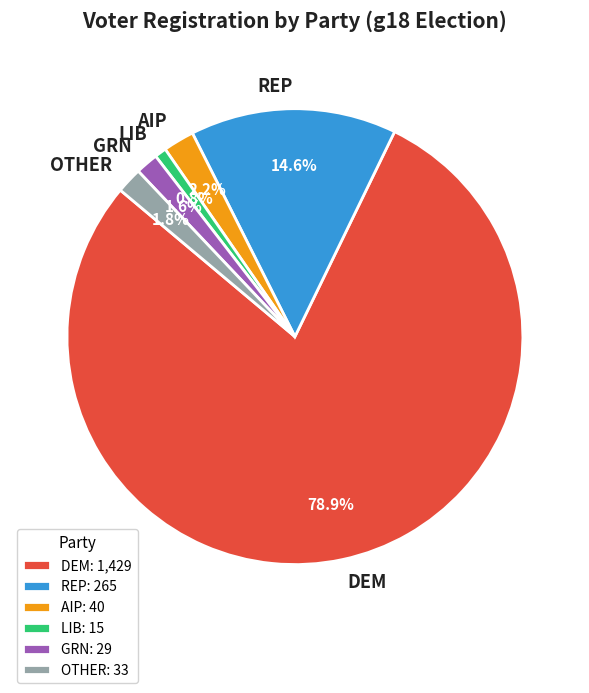

To the nearest percent, what is the difference between the largest and smallest slice percentages?

78%